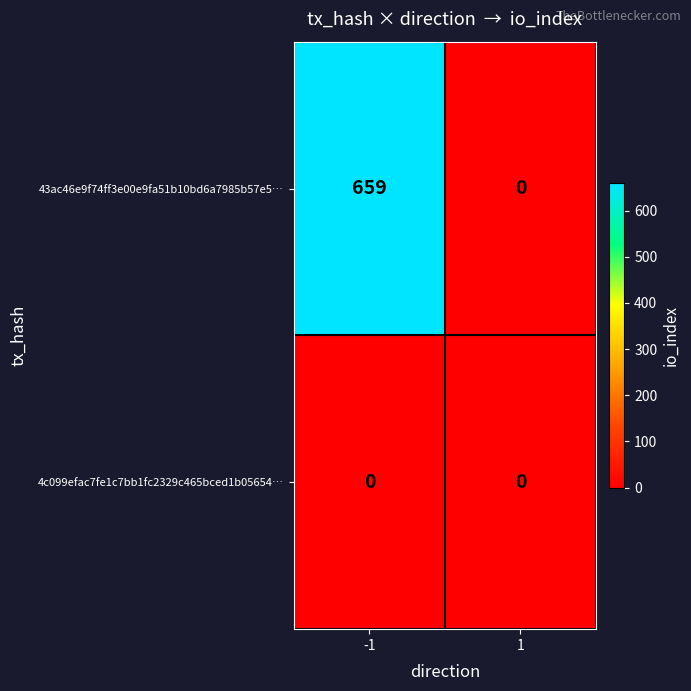

How many categories are shown in the chart?

2